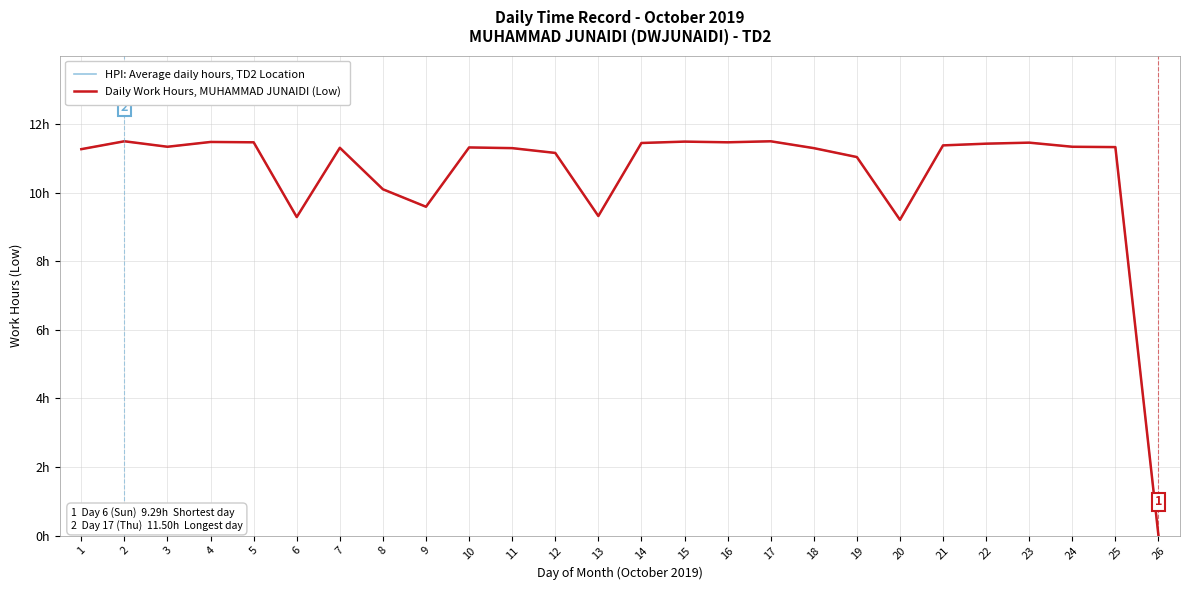

Which series has the largest range (max minus min)?

HPI: Average daily hours, TD2 Location